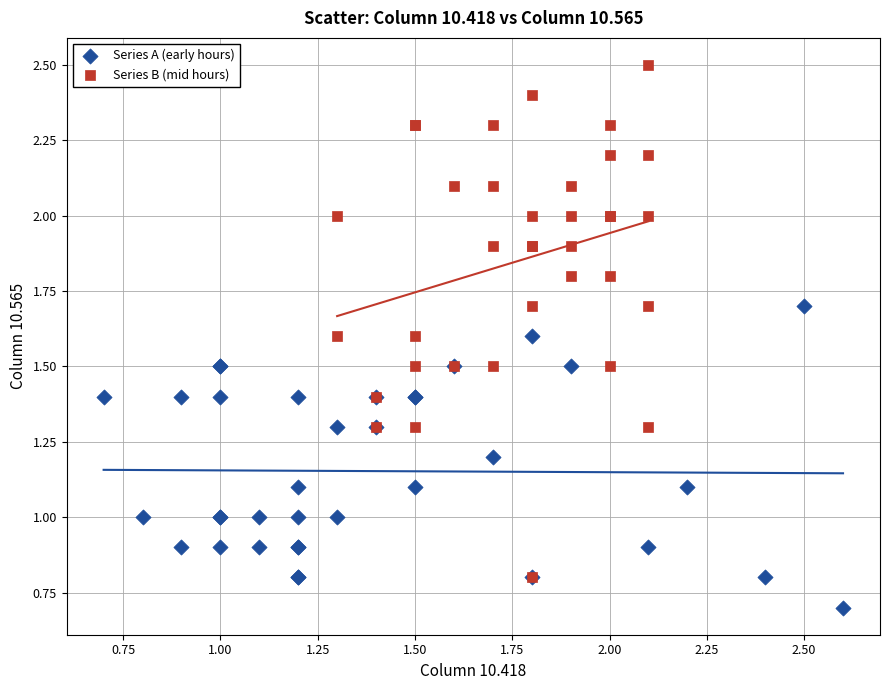

Which series has the largest Y range (max minus min)?

Series B (mid hours)